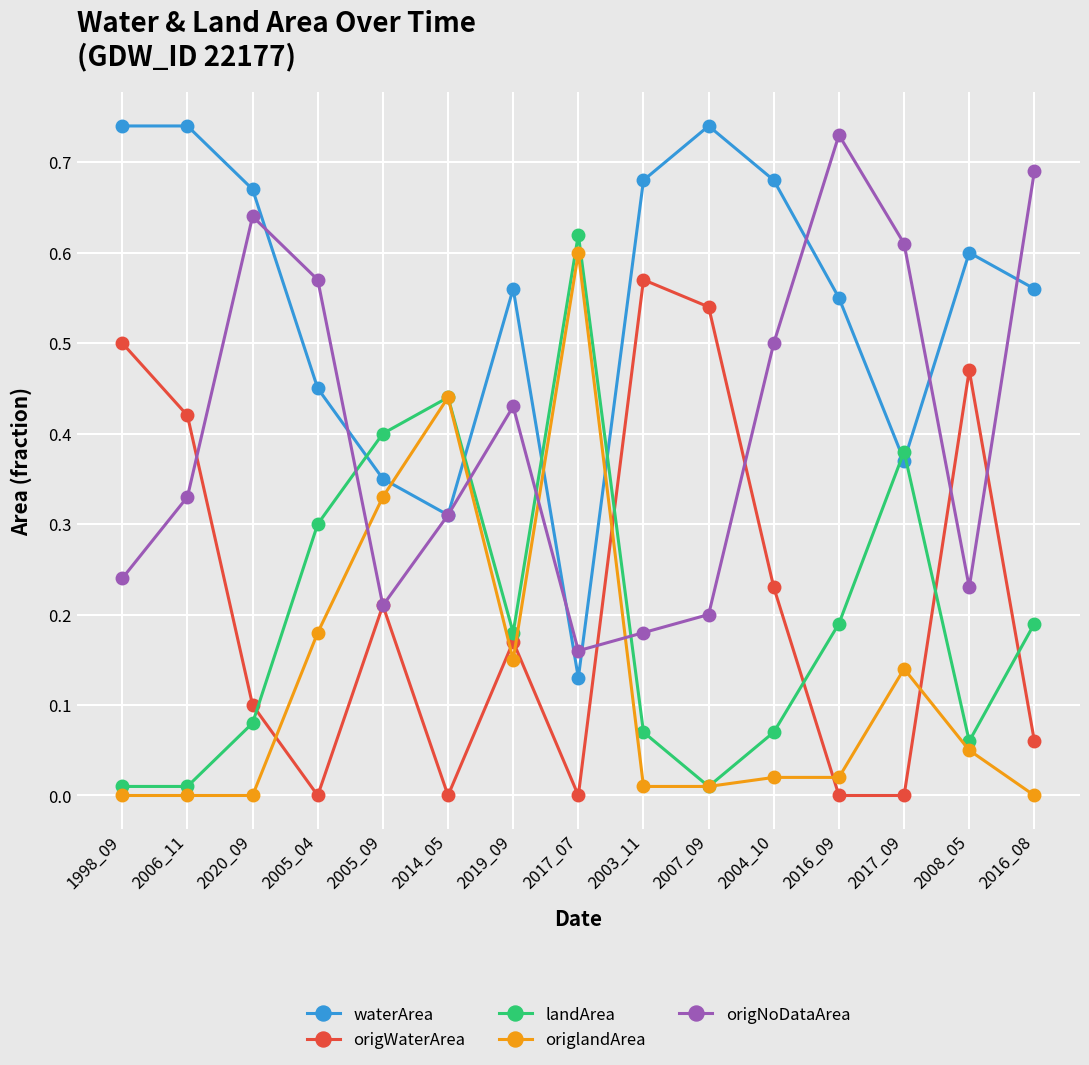

Between 2005_09 and 2014_05, which series saw the biggest shift?

origWaterArea